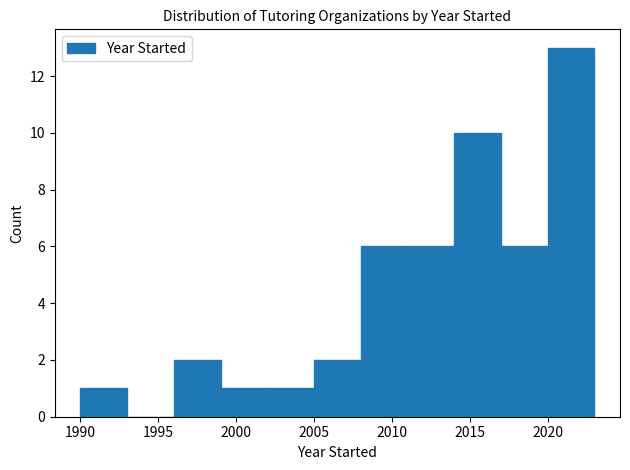

What is the height of the bar covering 1990 to 1993 on the x-axis? The values are not printed on the chart, so give them approximately, as read against the axis.

1